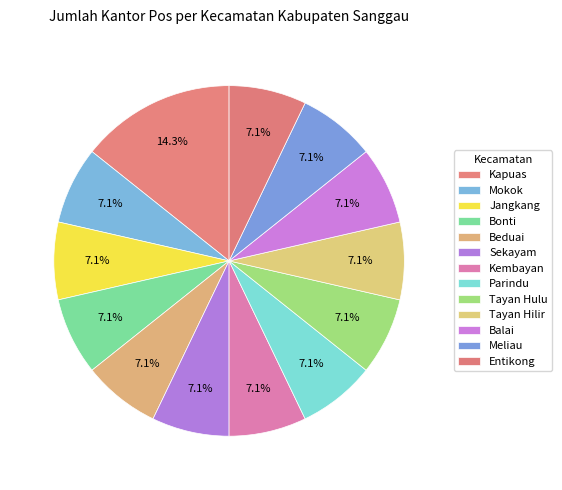

Count the number of slices in the pie.

13